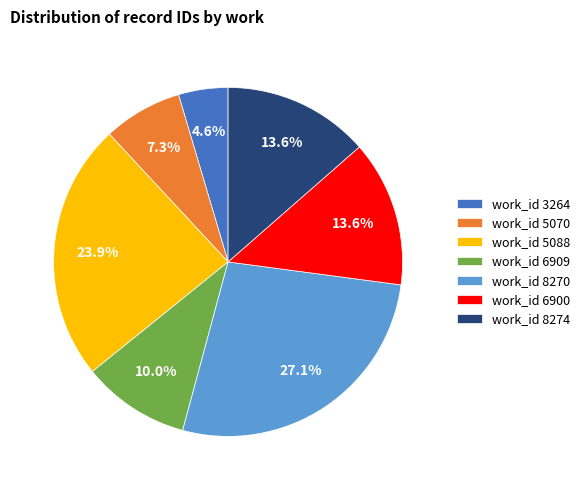

Combined, do work_id 6900 and work_id 6909 account for over 50%?

No